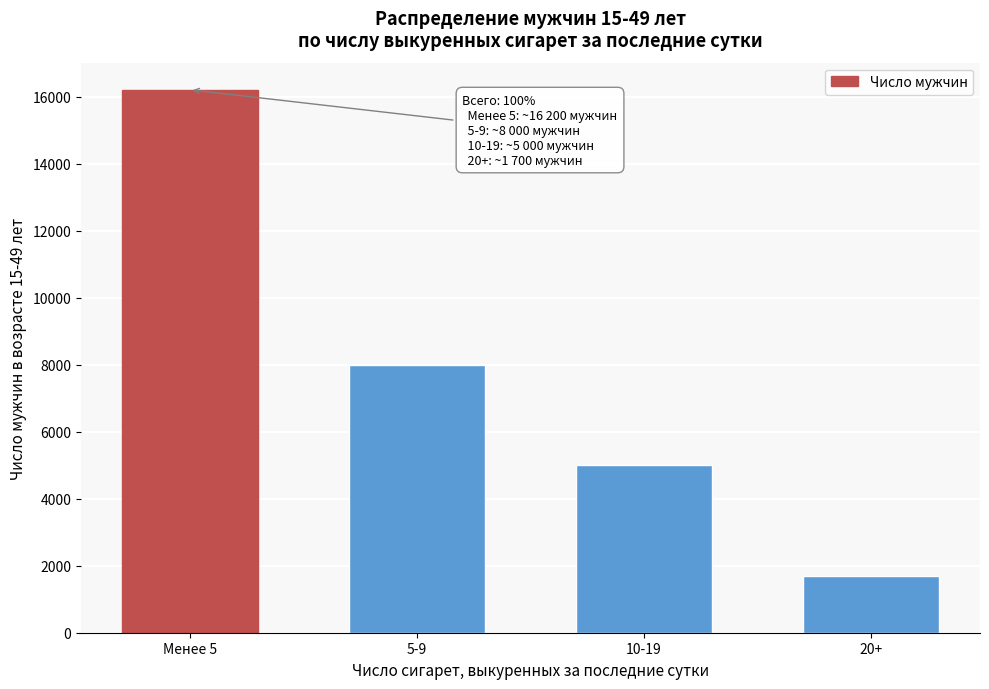

Reading left to right, extract all data points from this chart.

Менее 5=16200	5-9=8000	10-19=5000	20+=1700